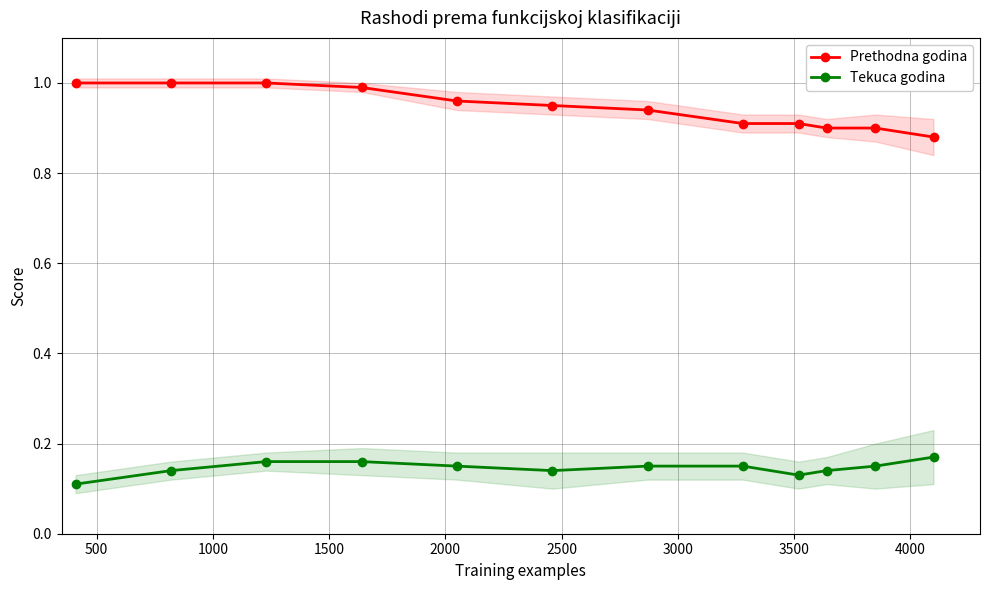

Rank the series by their average value, from lowest to highest.

Tekuca godina, Prethodna godina